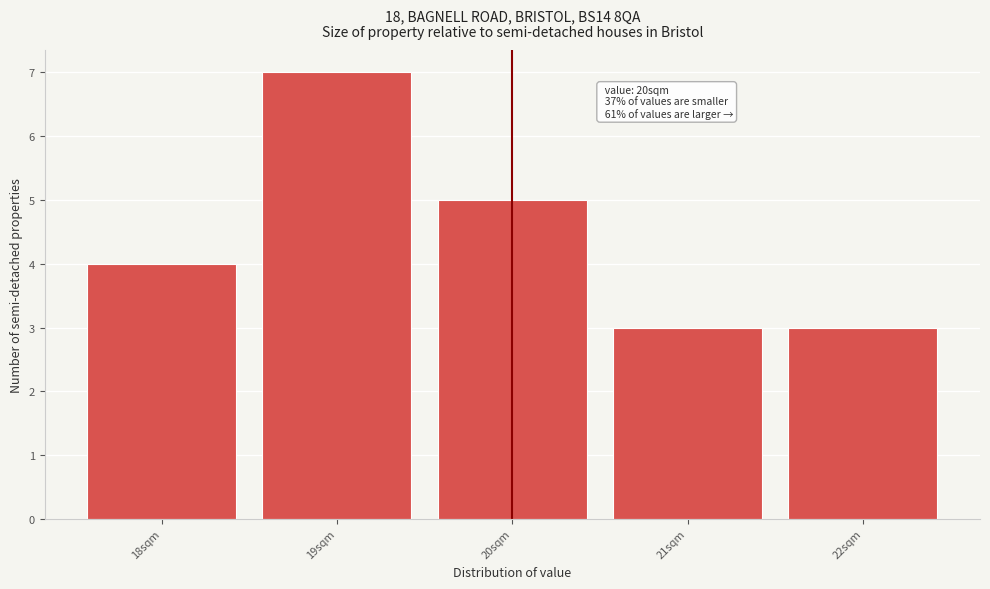

Which range on the x-axis has the tallest bar?

18.5 to 19.5